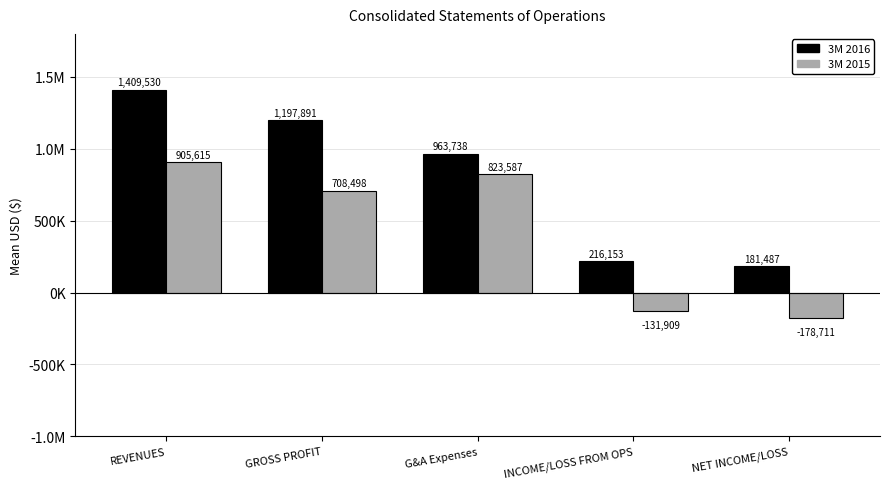

What are all the series names shown in the legend?

3M 2016, 3M 2015